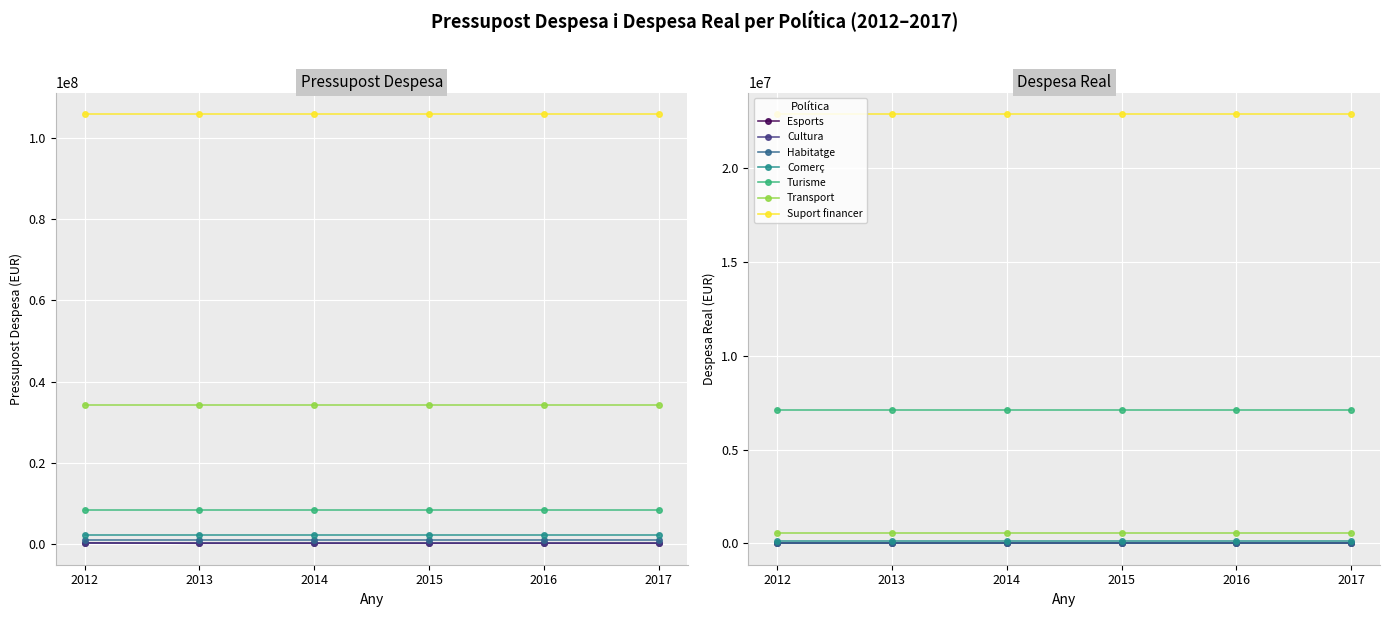

At 8, list the series in order from largest to smallest.

Pressupost Despesa, Despesa Real